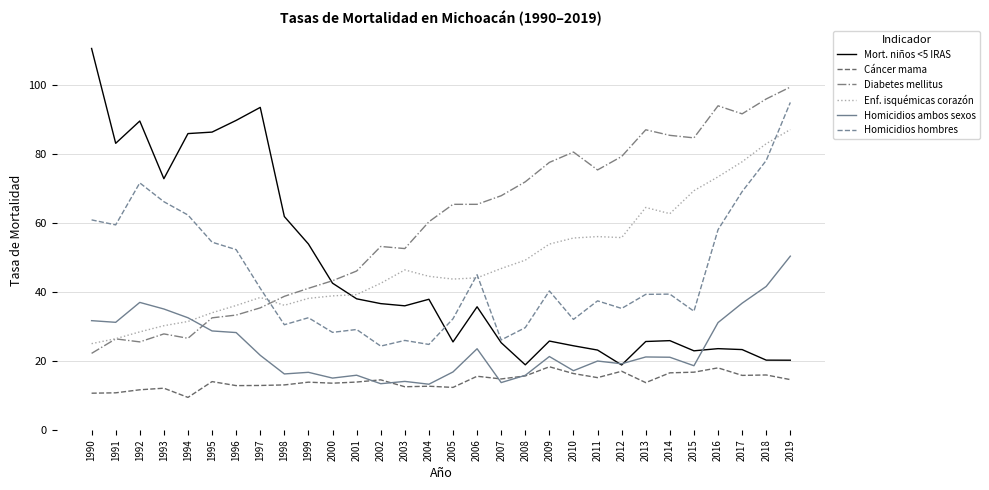

What is the approximate value of Homicidios hombres at 1991?

59.4